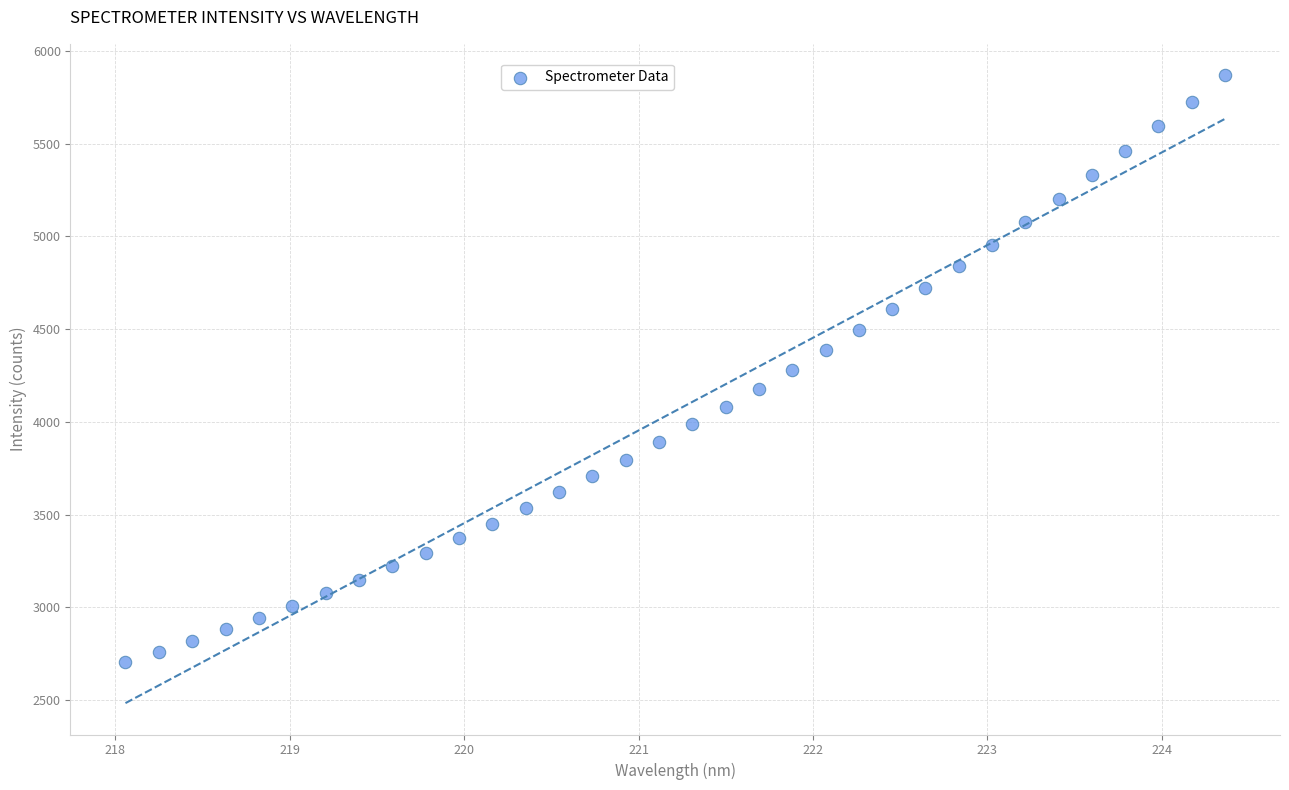

What is the range of Y values (max minus min)?

3165.3